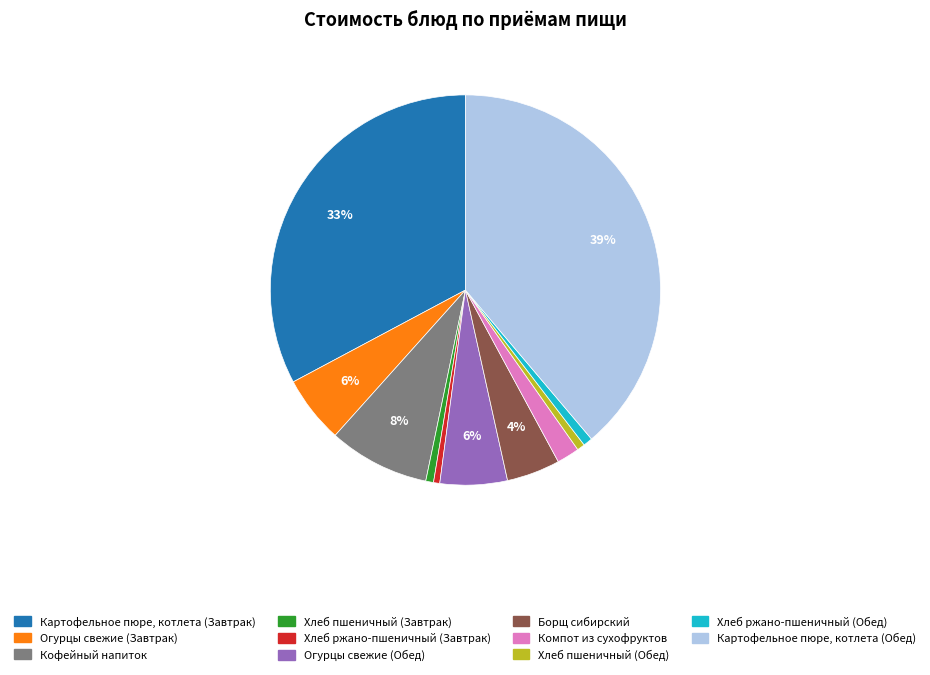

To the nearest percent, what is the combined percentage of Кофейный напиток and Хлеб ржано-пшеничный (Завтрак)?

9%